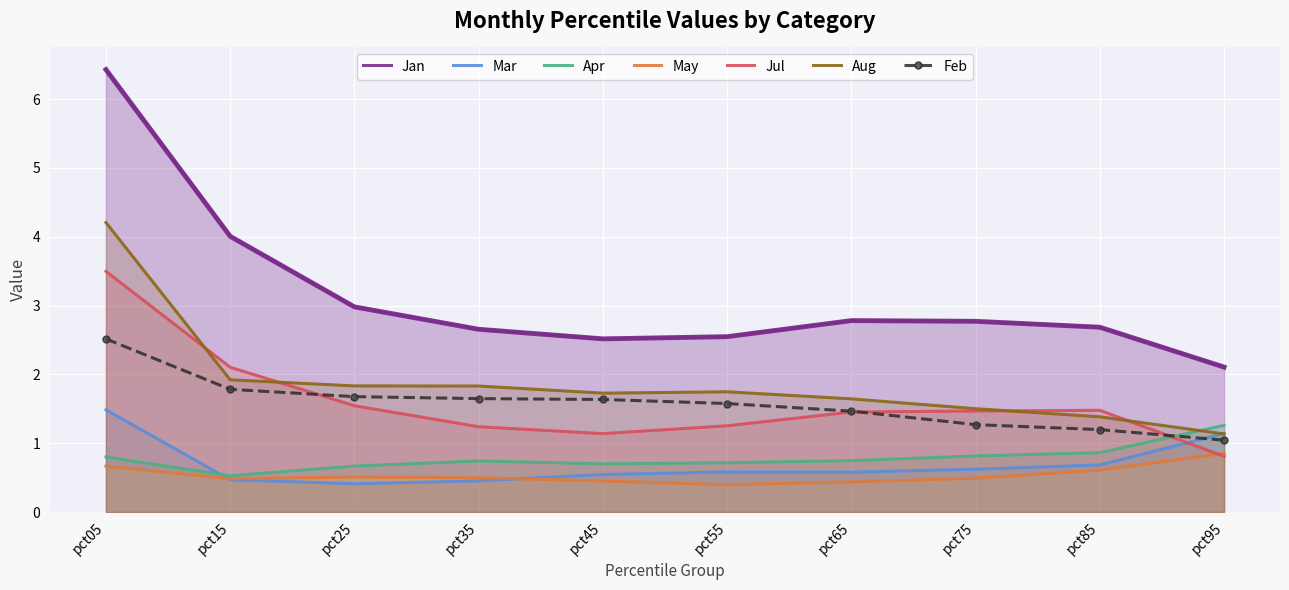

How many interior local valleys does the May series have?

2